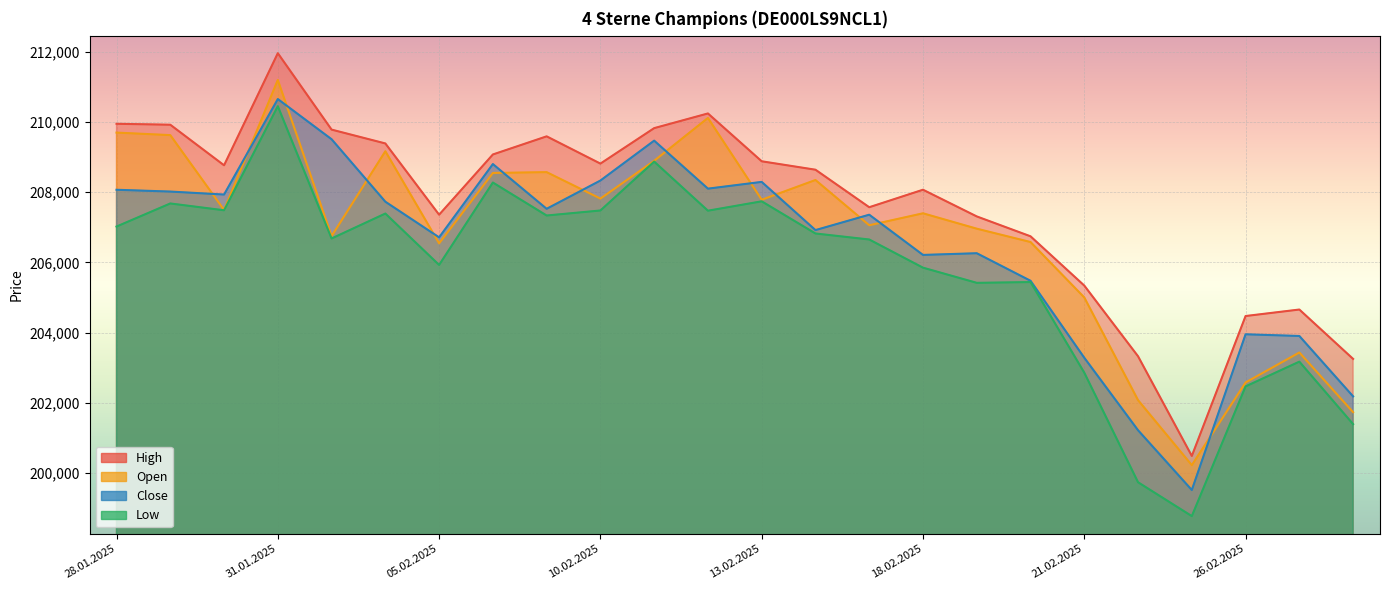

True or false: Close has a value of 206713 at 05.02.2025.

True